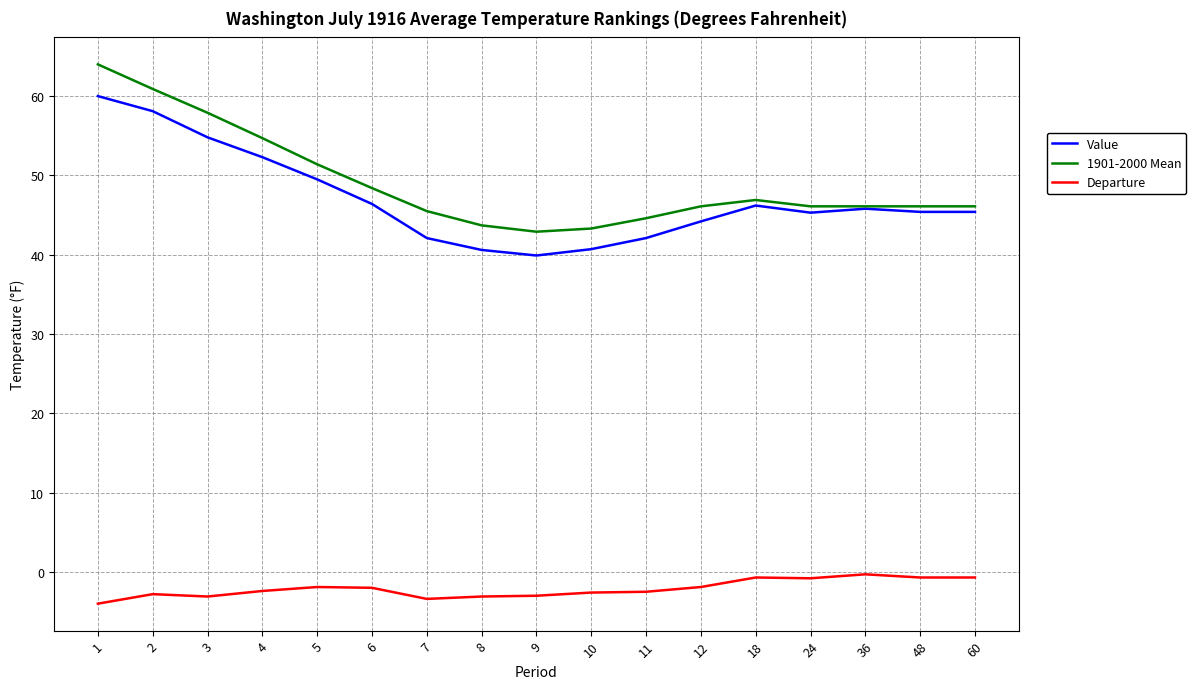

Which label corresponds to the smallest value in the chart?

1